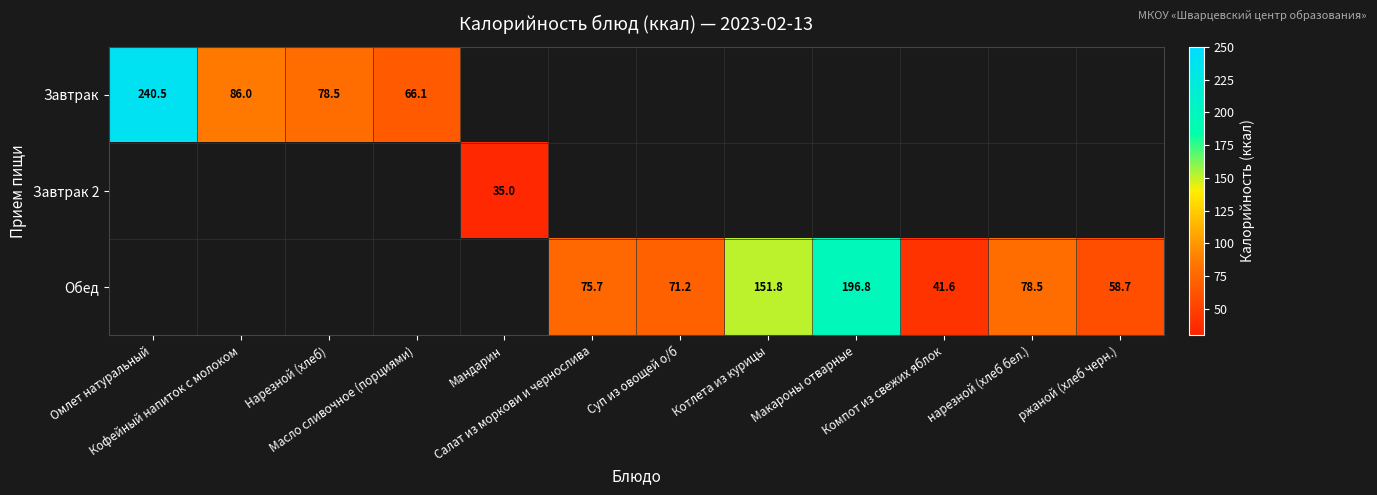

At which category does the chart reach its peak across all series?

Омлет натуральный